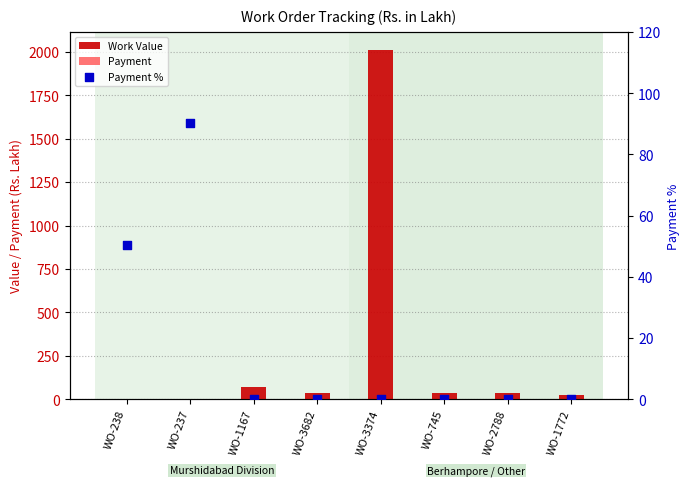

Which series has the largest total across all categories?

Work Value